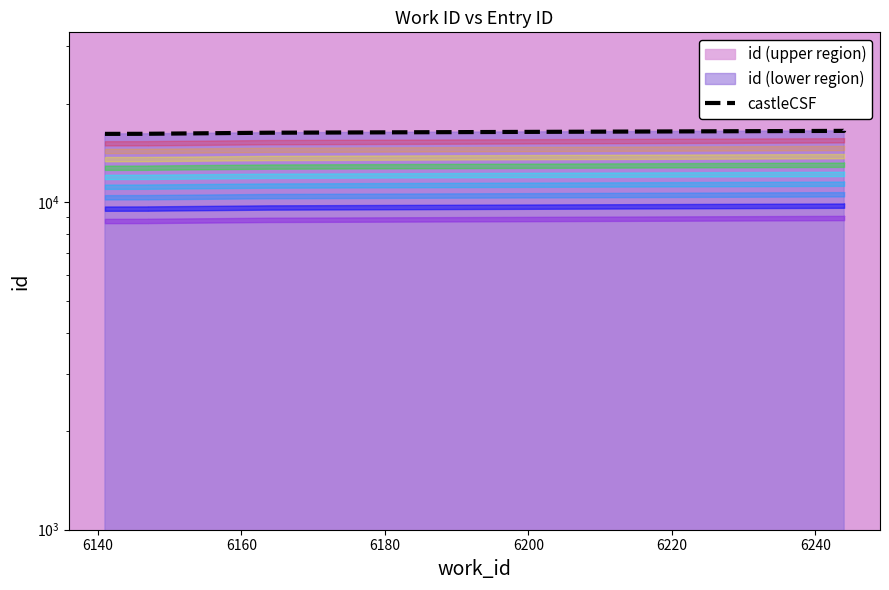

What is the difference between the second highest and second lowest values?

338